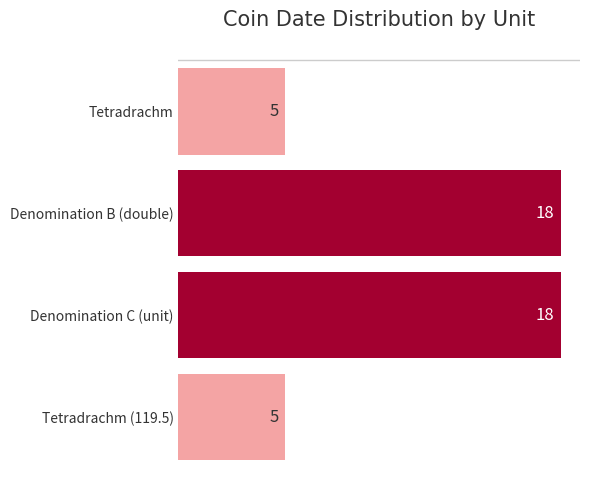

What is the value of the 2nd bar from the top?

18